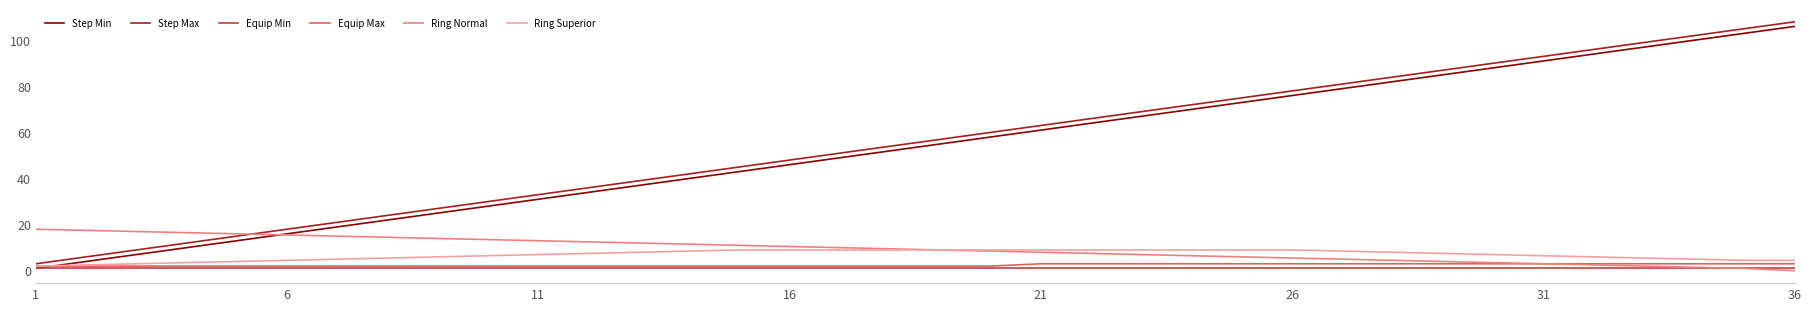

What is the highest value of the Equip Max series?

3.0